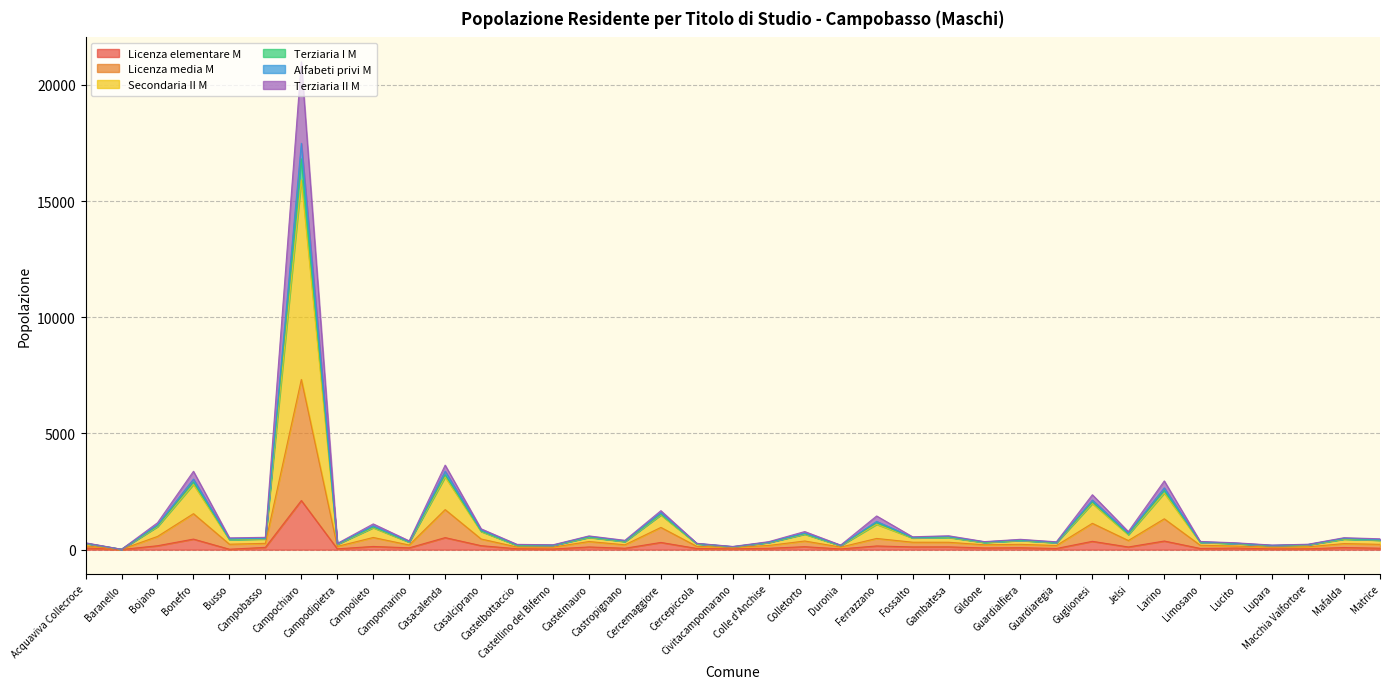

What is the total value across all series at Cercepiccola?

273